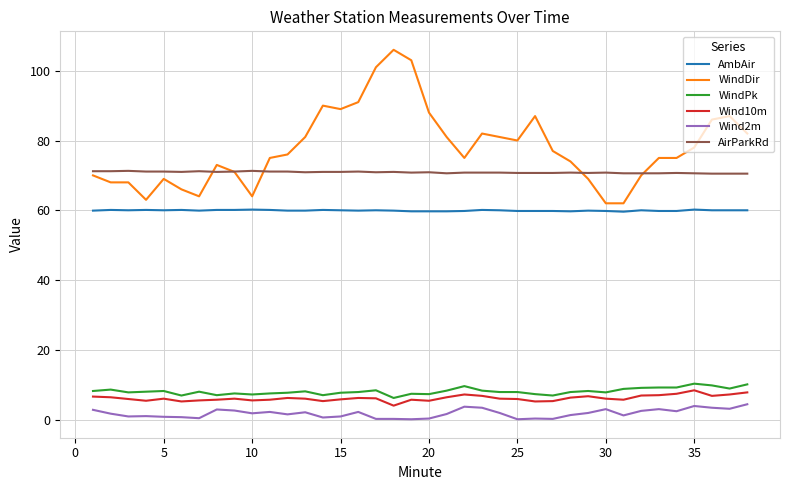

Which series has the largest total across all categories?

WindDir